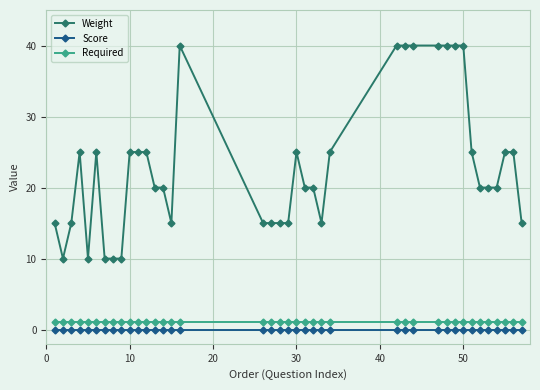

Count the number of data series in this chart.

3